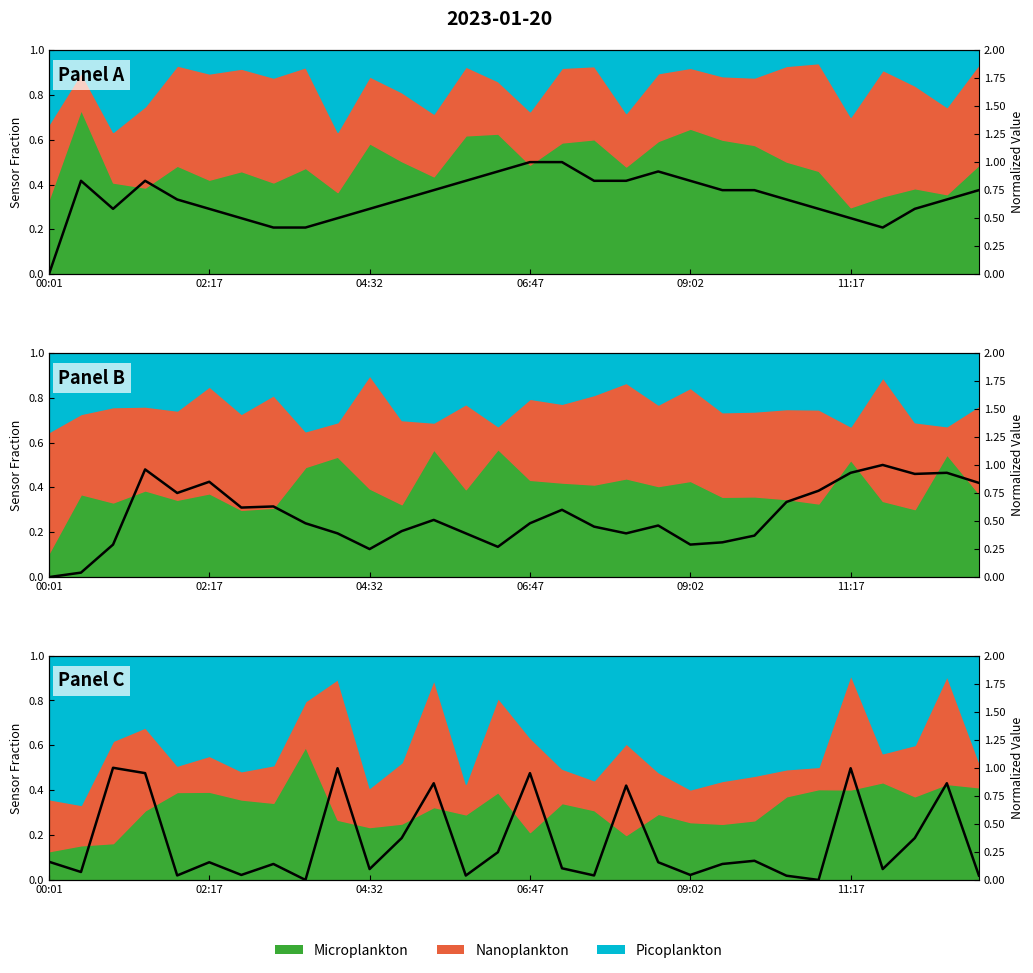

Reading left to right, what are all the values shown in this chart?

Panel A: 0.0	0.8	0.6	0.8	0.7	0.6	0.5	0.4	0.4	0.5	0.6	0.7	0.7	0.8	0.9	1.0	1.0	0.8	0.8	0.9	0.8	0.7	0.7	0.7	0.6	0.5	0.4	0.6	0.7	0.7
Panel B: 0.0	0.0	0.3	1.0	0.8	0.9	0.6	0.6	0.5	0.4	0.2	0.4	0.5	0.4	0.3	0.5	0.6	0.4	0.4	0.5	0.3	0.3	0.4	0.7	0.8	0.9	1.0	0.9	0.9	0.8
Panel C: 0.2	0.1	1.0	1.0	0.0	0.2	0.0	0.1	0.0	1.0	0.1	0.4	0.9	0.0	0.2	1.0	0.1	0.0	0.8	0.2	0.0	0.1	0.2	0.0	0.0	1.0	0.1	0.4	0.9	0.0